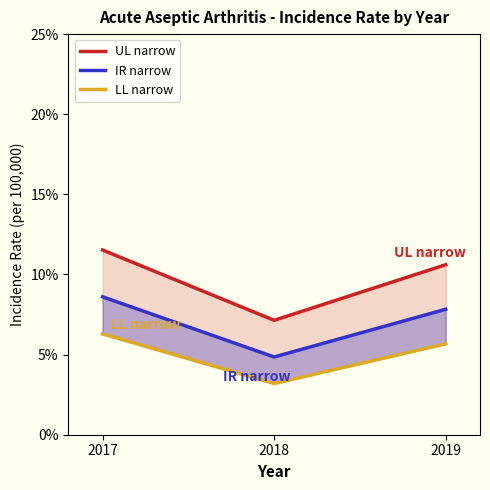

What is the average value of the IR narrow series?

7.1